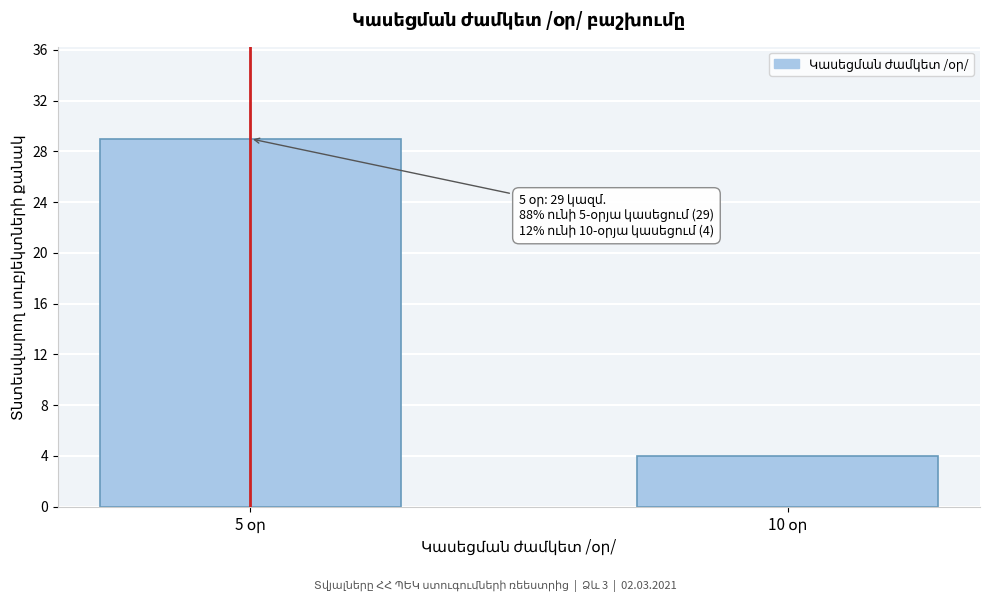

Reading right to left, what are all the values shown in this chart?

4	29